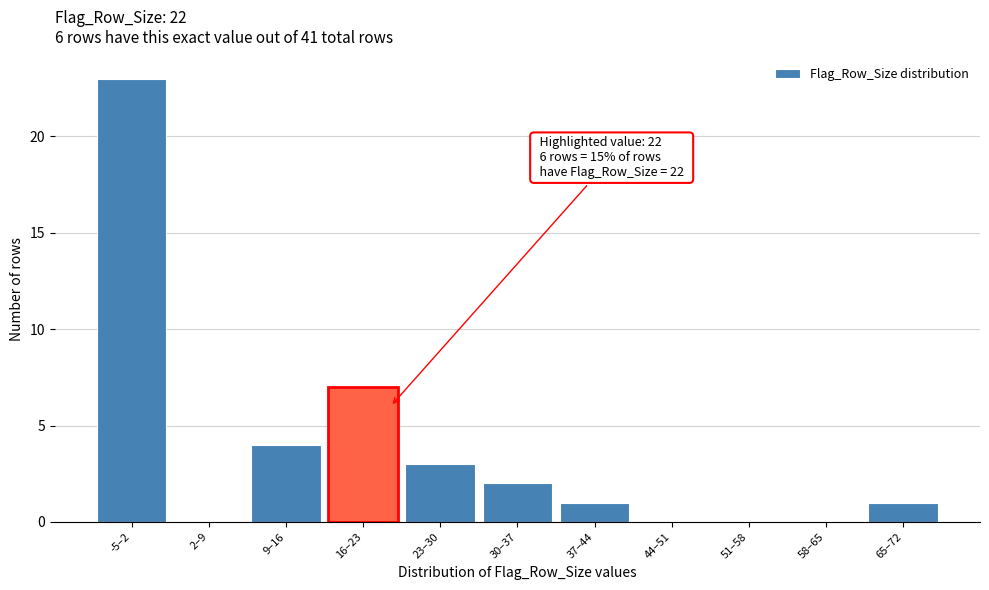

Reading left to right, extract all data points from this chart.

-5–2=23	2–9=0	9–16=4	16–23=7	23–30=3	30–37=2	37–44=1	44–51=0	51–58=0	58–65=0	65–72=1